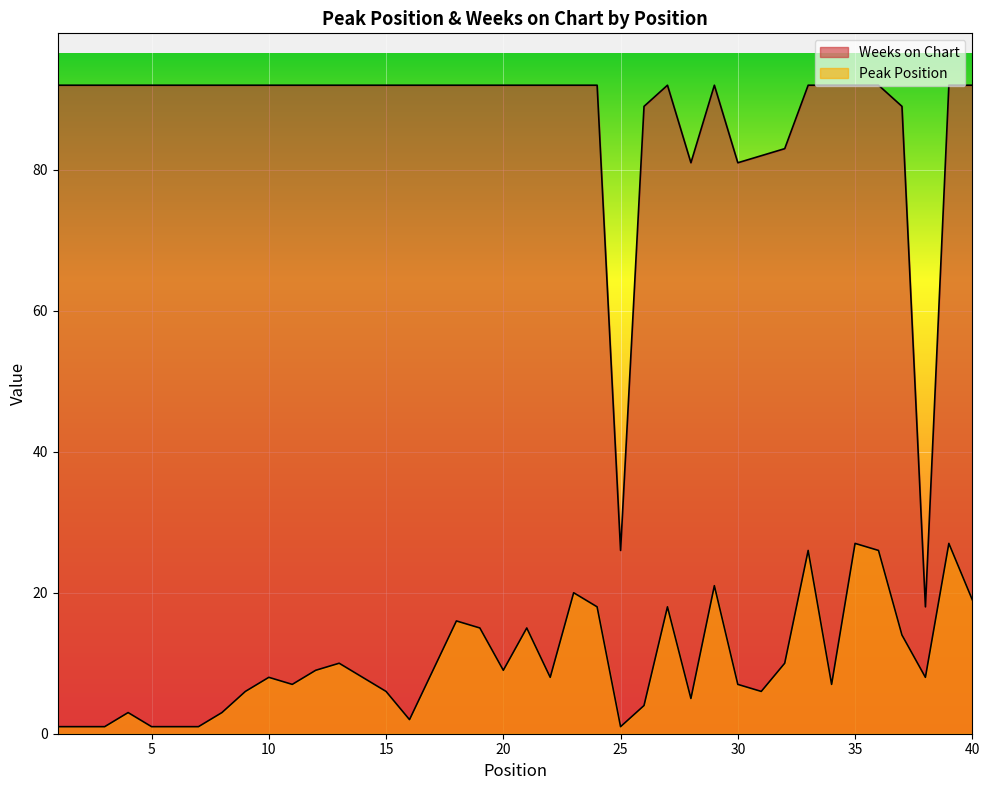

Rank the series by their maximum value, from lowest to highest.

Peak Position, Weeks on Chart